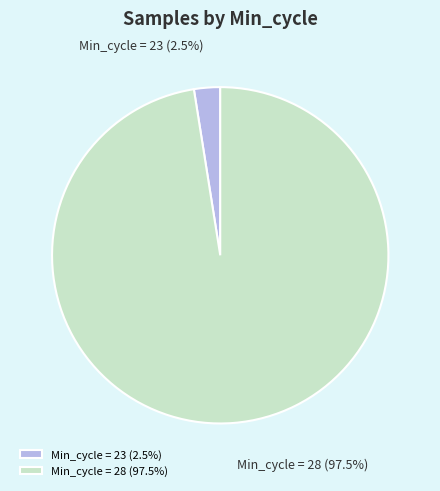

Do Min_cycle = 28 and Min_cycle = 23 together represent more than half of the pie?

Yes